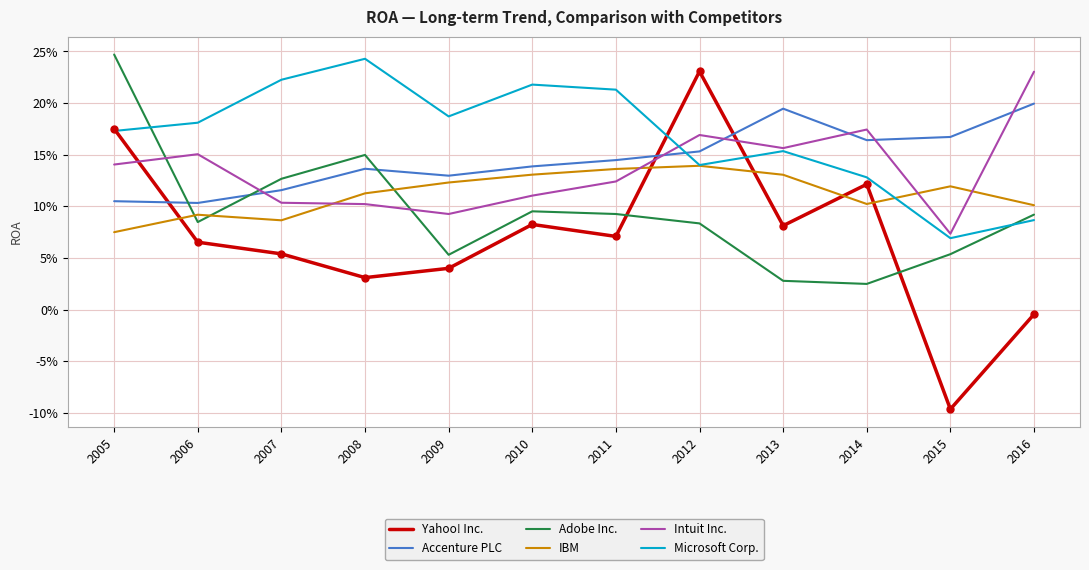

Which series has the largest total across all categories?

Microsoft Corp.